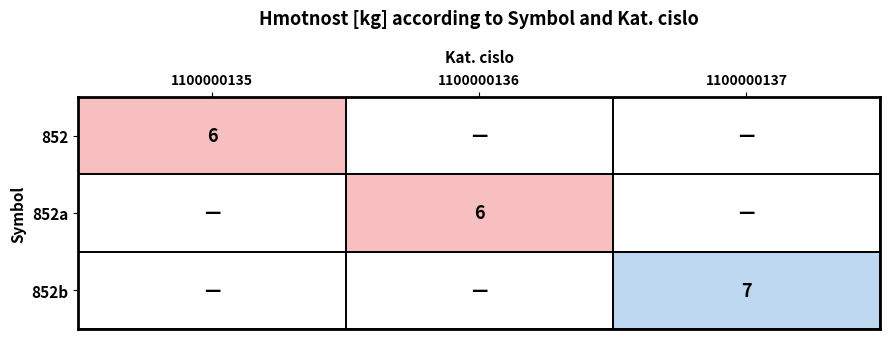

Which label corresponds to the smallest value in the chart?

1100000135